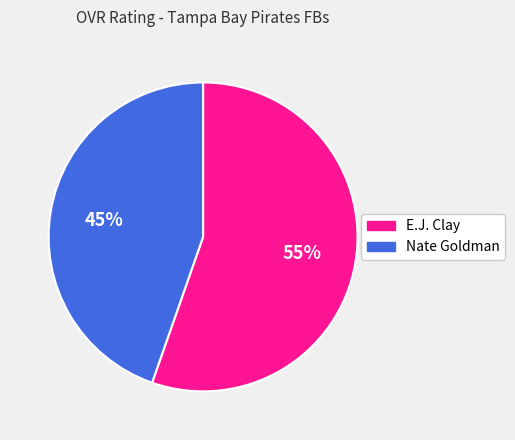

What percentage is the Nate Goldman slice, to the nearest percent?

45%